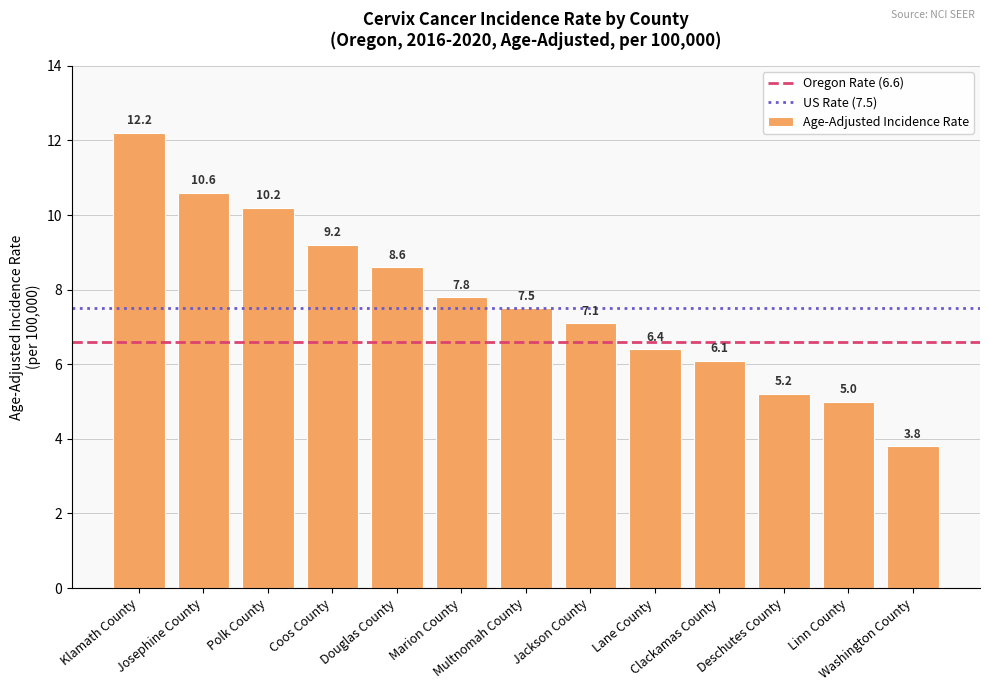

What is the label of the 13th bar from the left?

Washington County